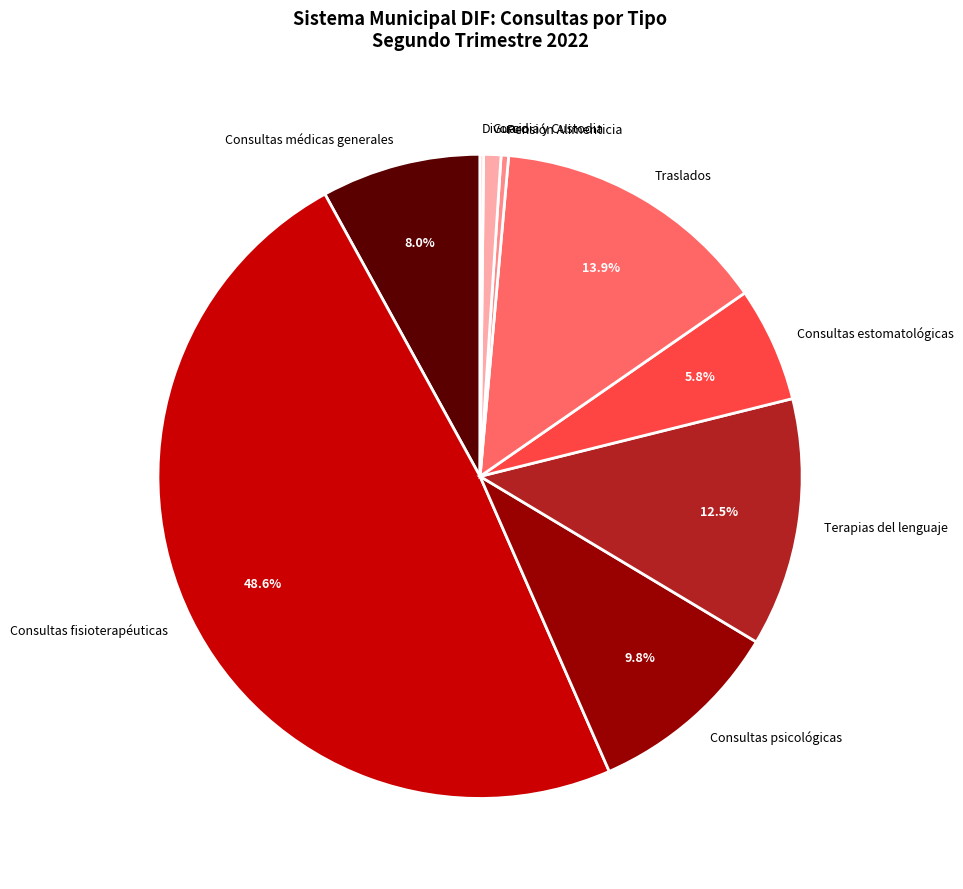

What percentage is NOT represented by Consultas fisioterapéuticas?

51.4%